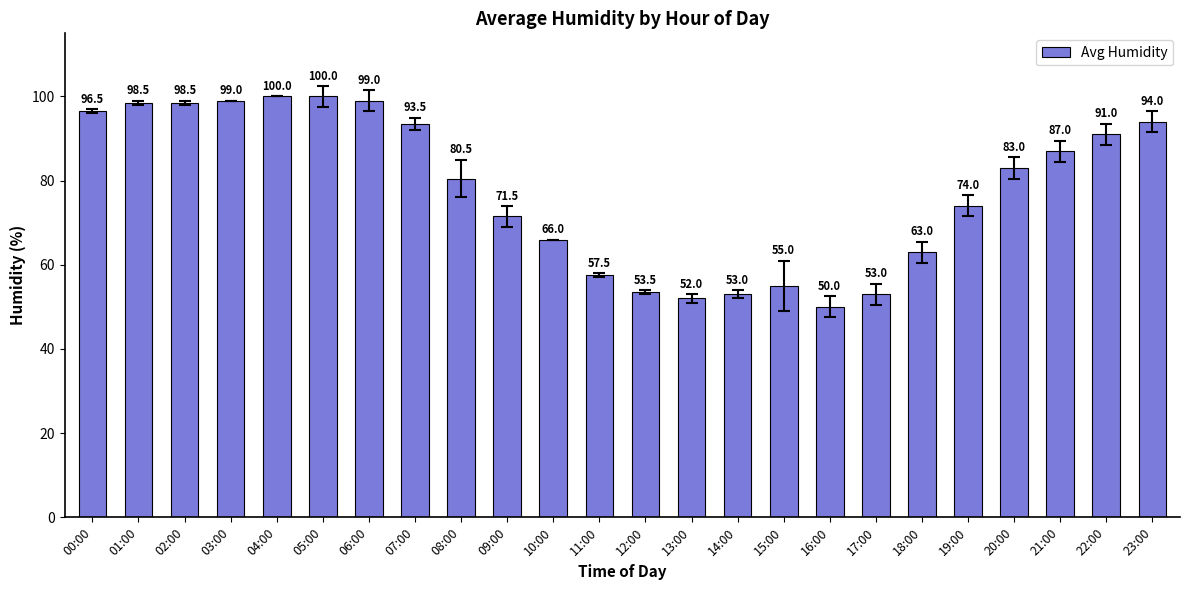

What is the difference between the second highest and minimum values?

50.0